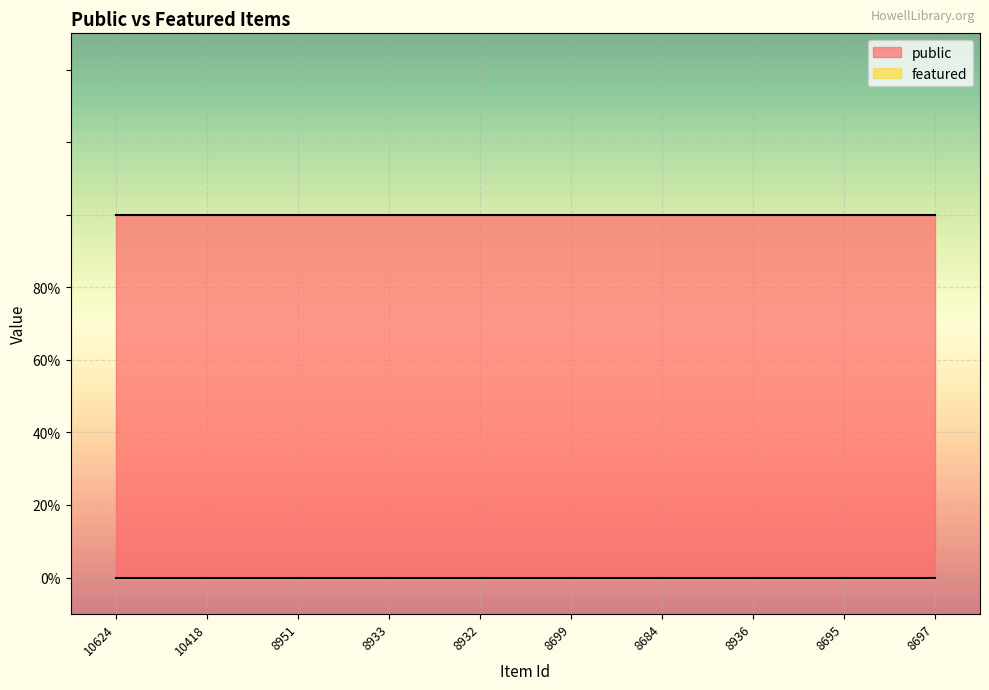

What is the greatest value displayed?

1